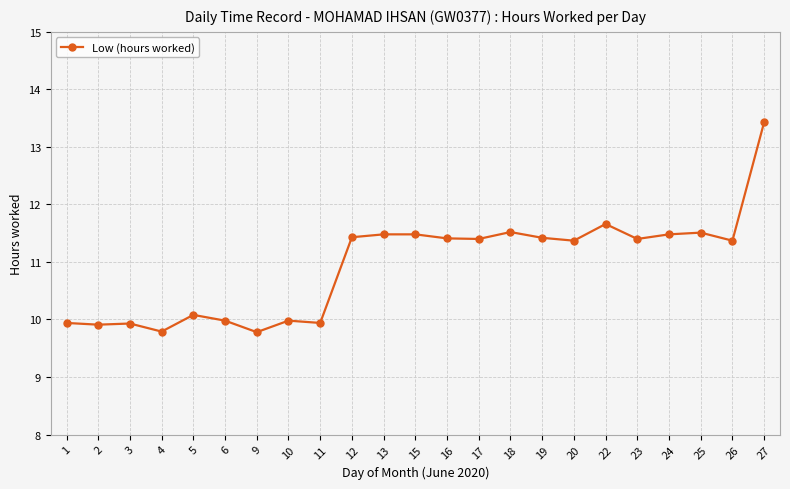

The value at 26 is 11.4. True or false?

True